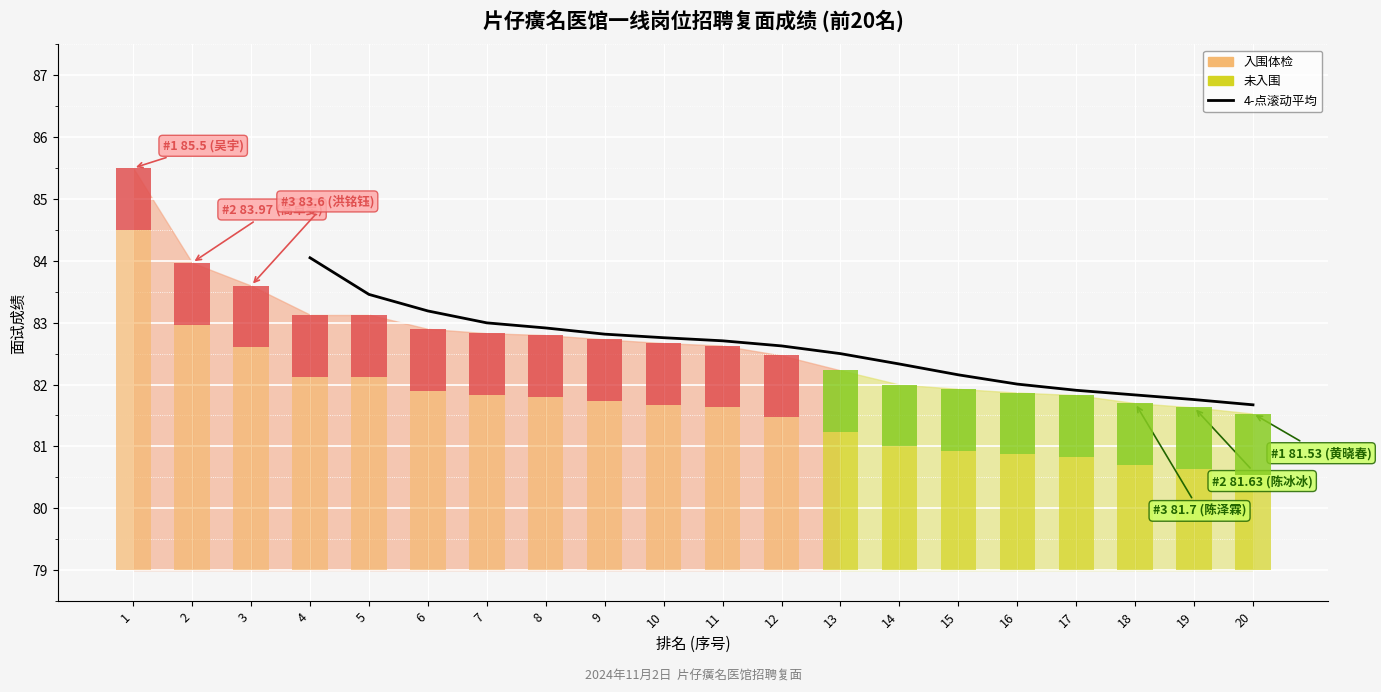

Reading right to left, transcribe all the data shown in this chart.

81.7	81.8	81.8	81.9	82.0	82.2	82.3	82.5	82.6	82.7	82.8	82.8	82.9	83.0	83.2	83.5	84.0